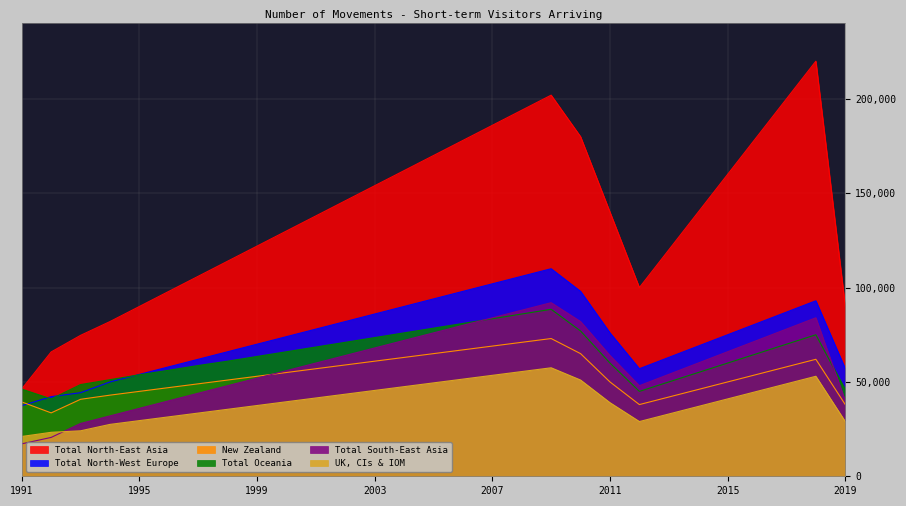

The Total North-West Europe series shows 102360 at 1996-01. True or false?

False